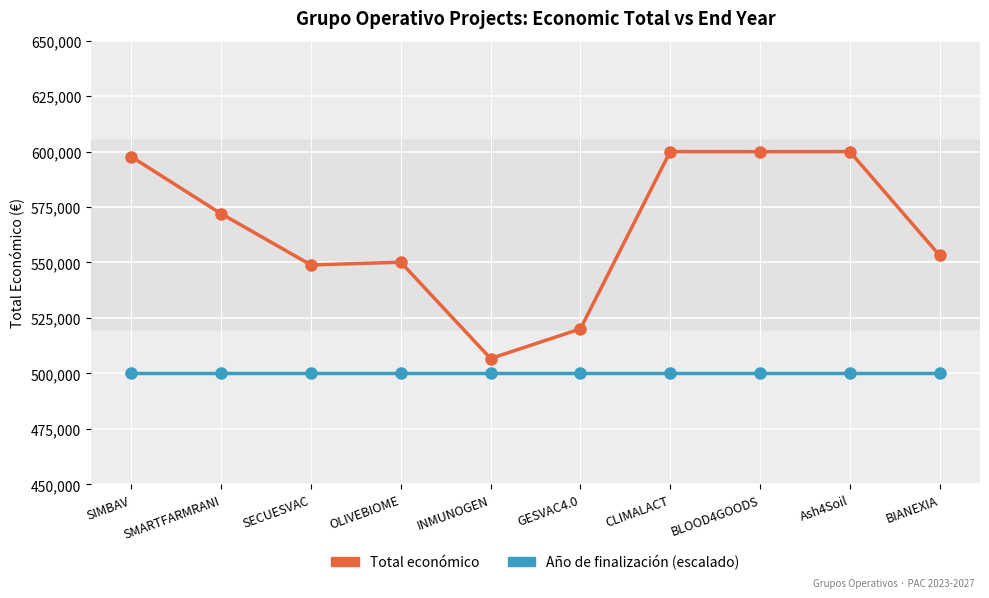

True or false: Total económico and Año de finalización (escalado) cross at least once.

False